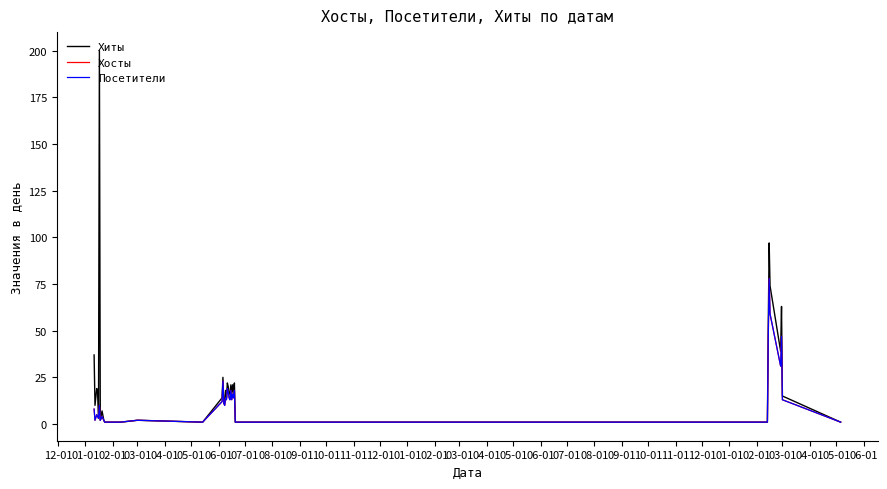

Does the chart display data point markers on the line(s)?

No